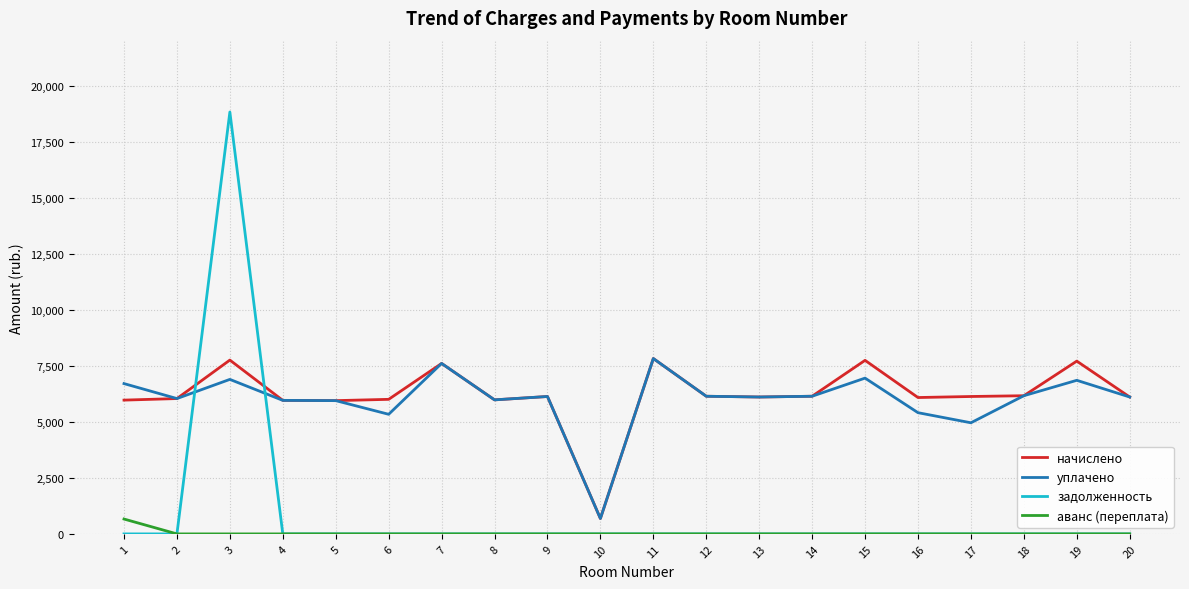

At which category does the chart reach its peak across all series?

3